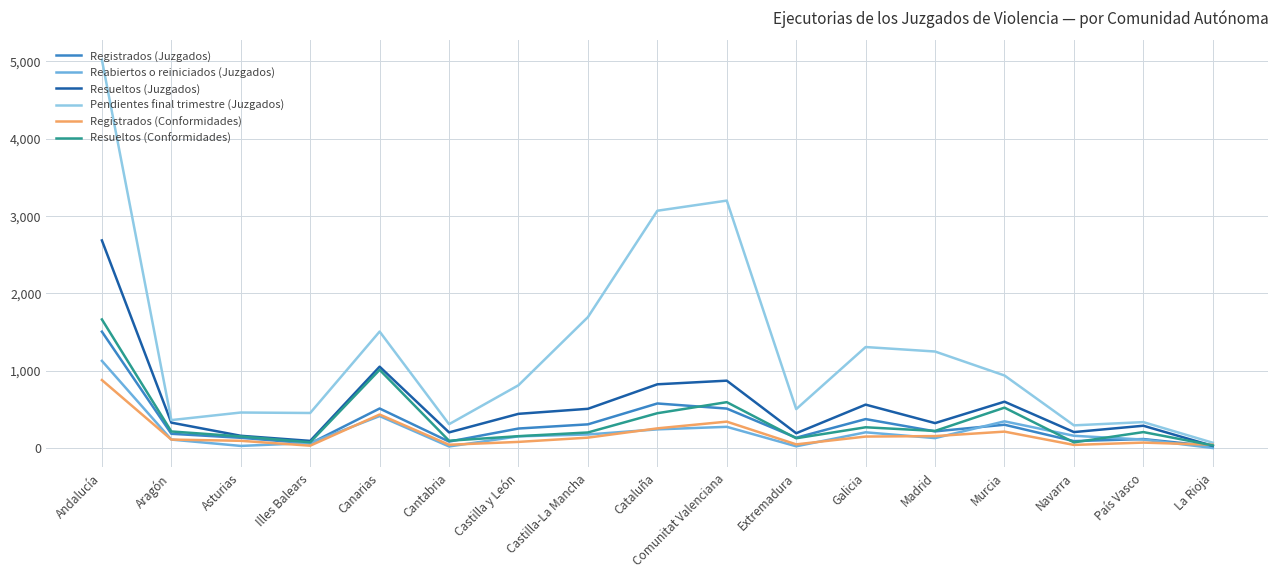

The value of Registrados (Juzgados) at País Vasco is 116. True or false?

True